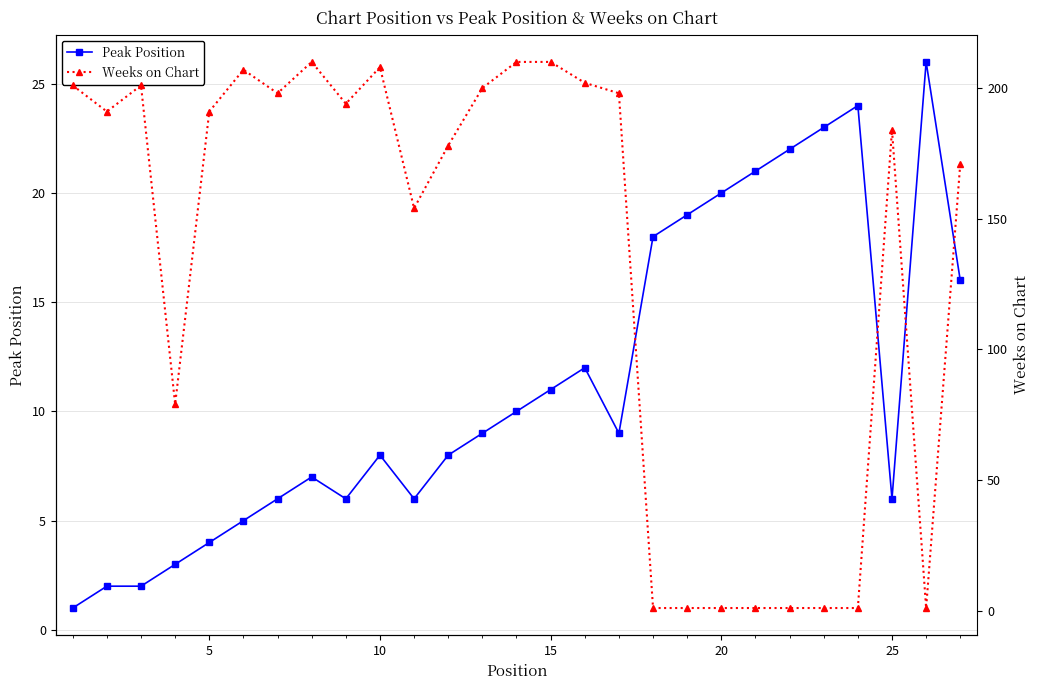

Which series has the largest total across all categories?

Weeks on Chart